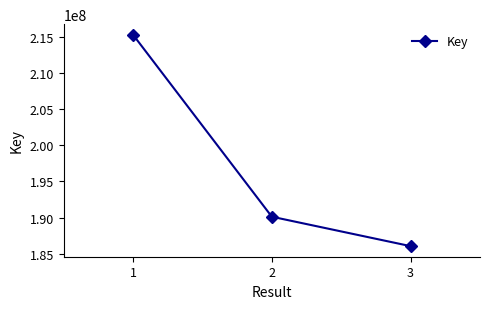

Which label corresponds to the smallest value in the chart?

3